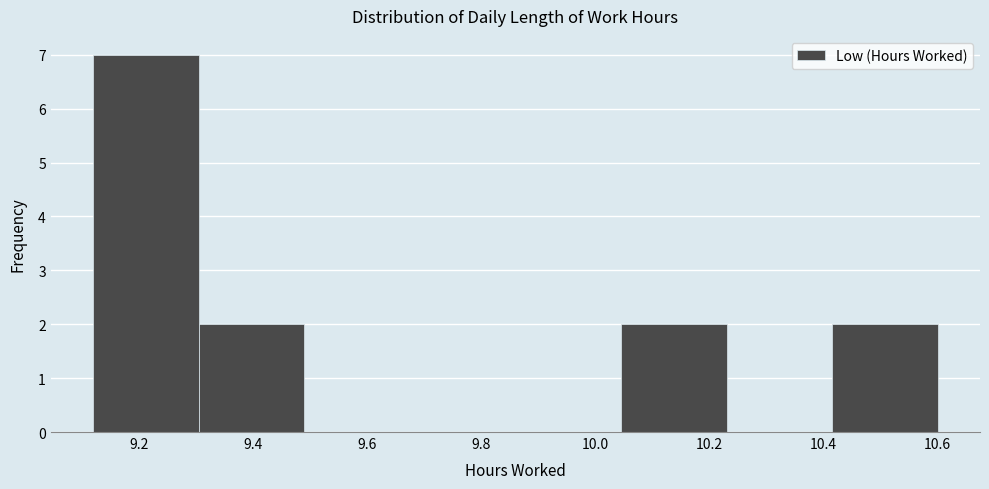

Reading left to right, list every bar in this chart as the range it spans on the x-axis followed by its height. Neither the bar edges nor the heights are printed on the chart, so give them approximately, as read against the axes.

9.120 to 9.305: 7
9.305 to 9.490: 2
9.490 to 9.675: 0
9.675 to 9.860: 0
9.860 to 10.045: 0
10.045 to 10.230: 2
10.230 to 10.415: 0
10.415 to 10.600: 2